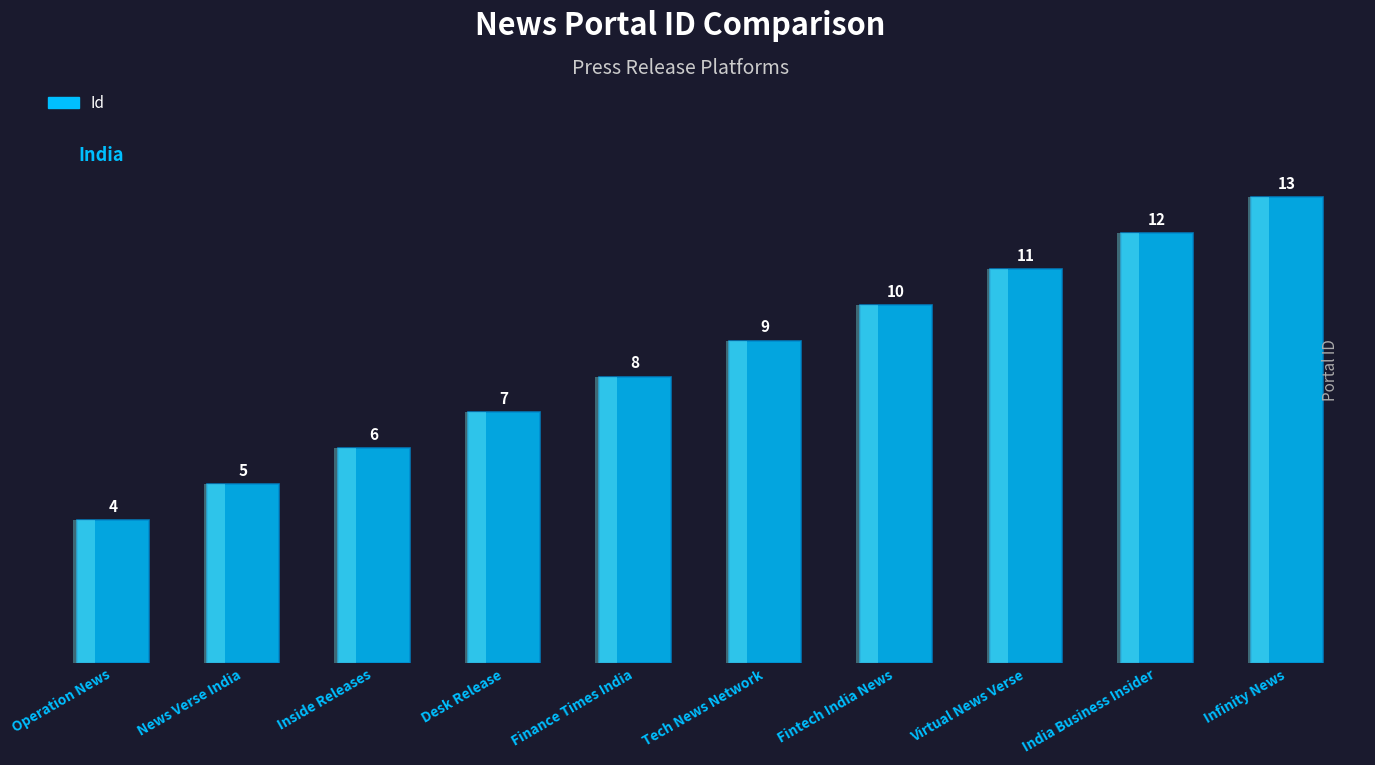

How many values are below 9?

5